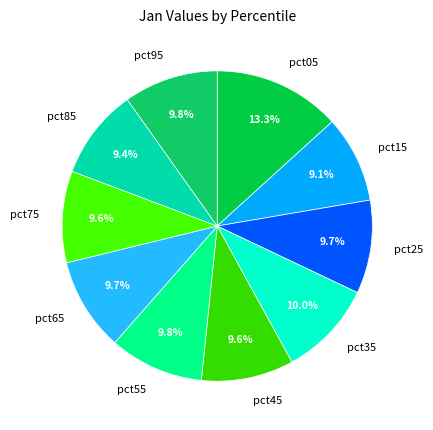

What is the largest slice in the pie chart?

pct05